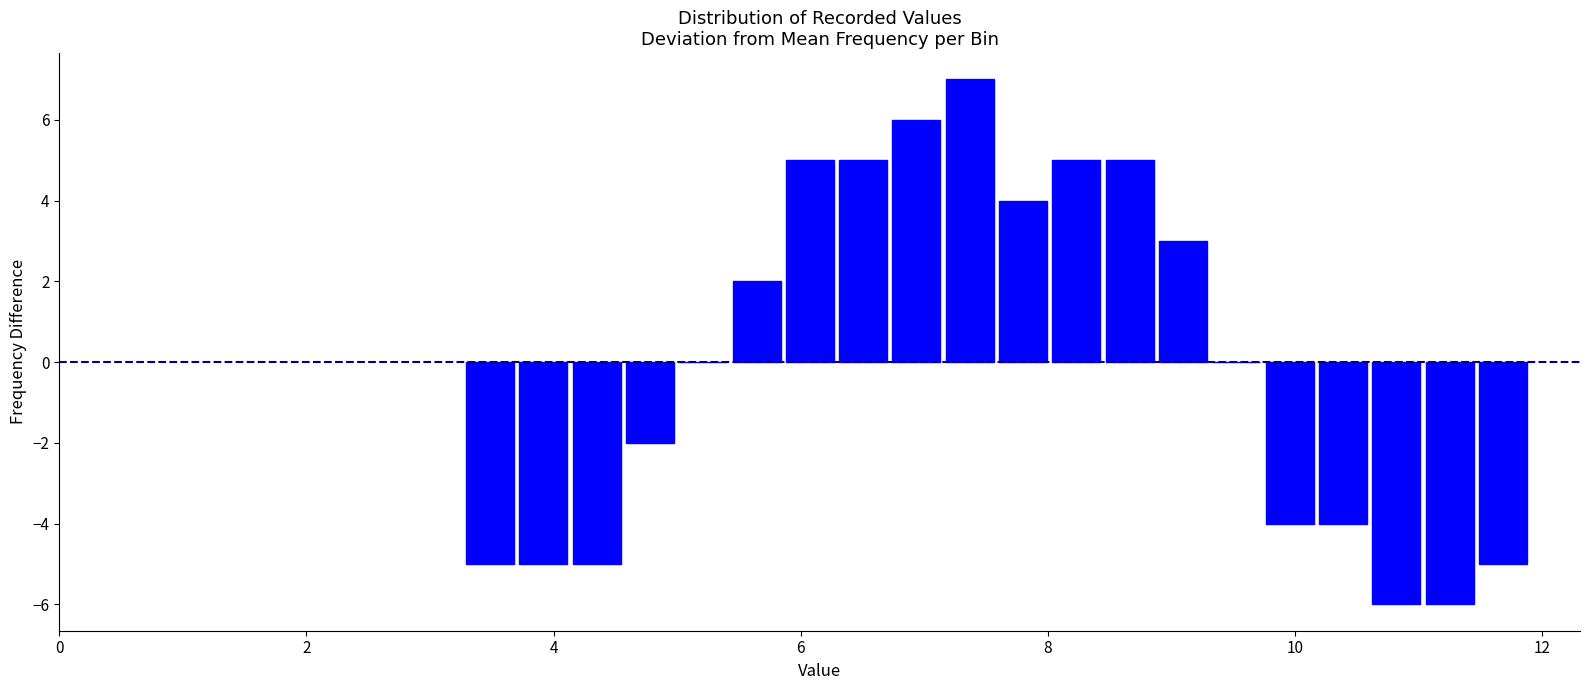

Around what value on the x-axis is the tallest bar? Give the approximate position of its centre, as read against the axis.

7.4